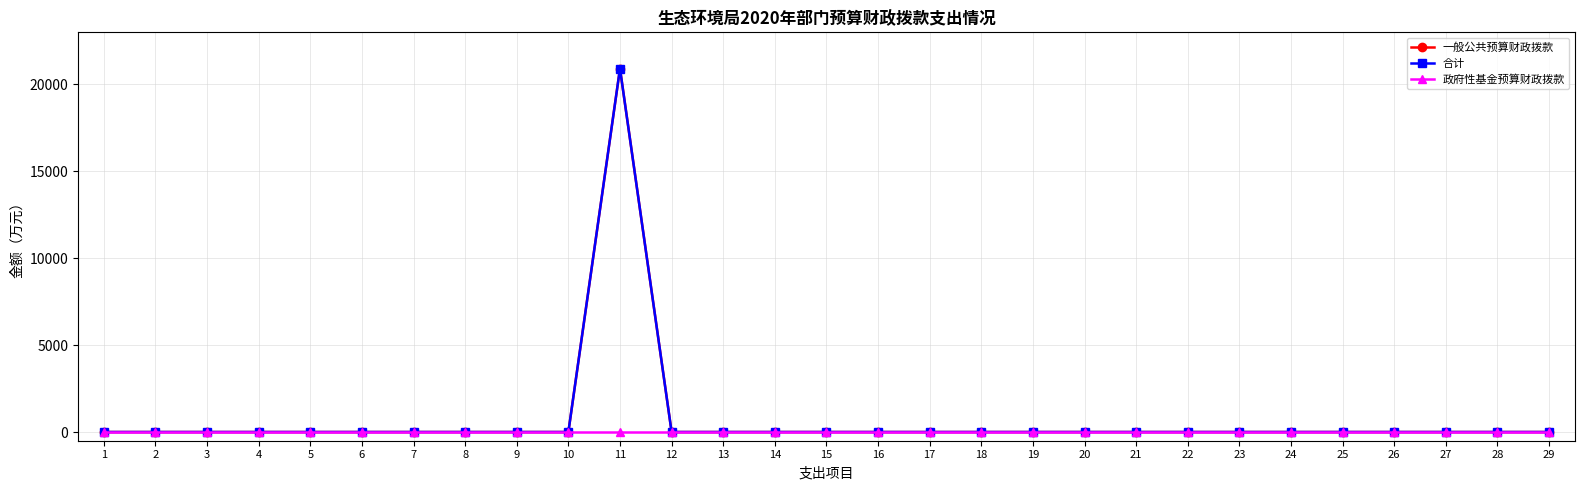

Does the chart have visible grid lines?

Yes